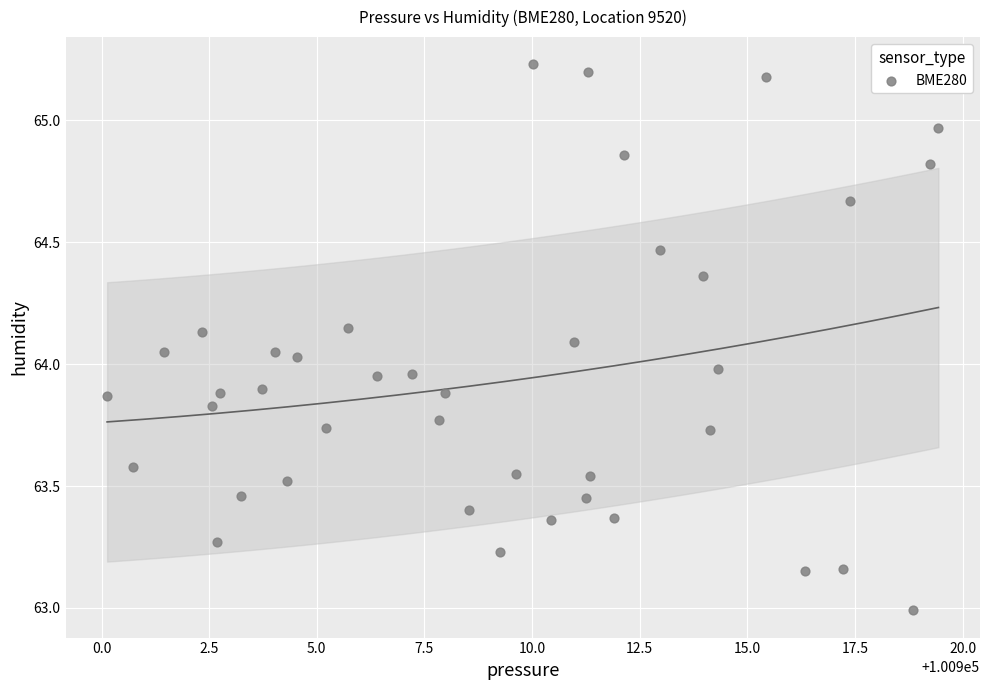

What is the range of Y values (max minus min)?

2.2